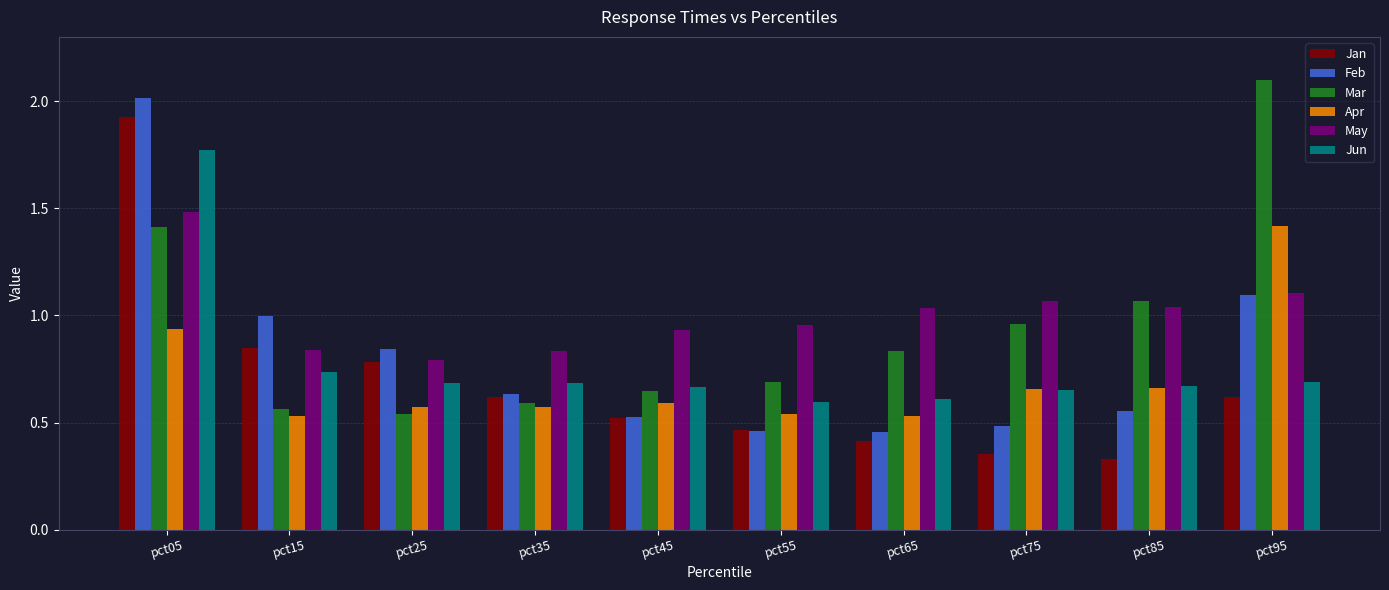

What is the sum of all Feb values?

8.1